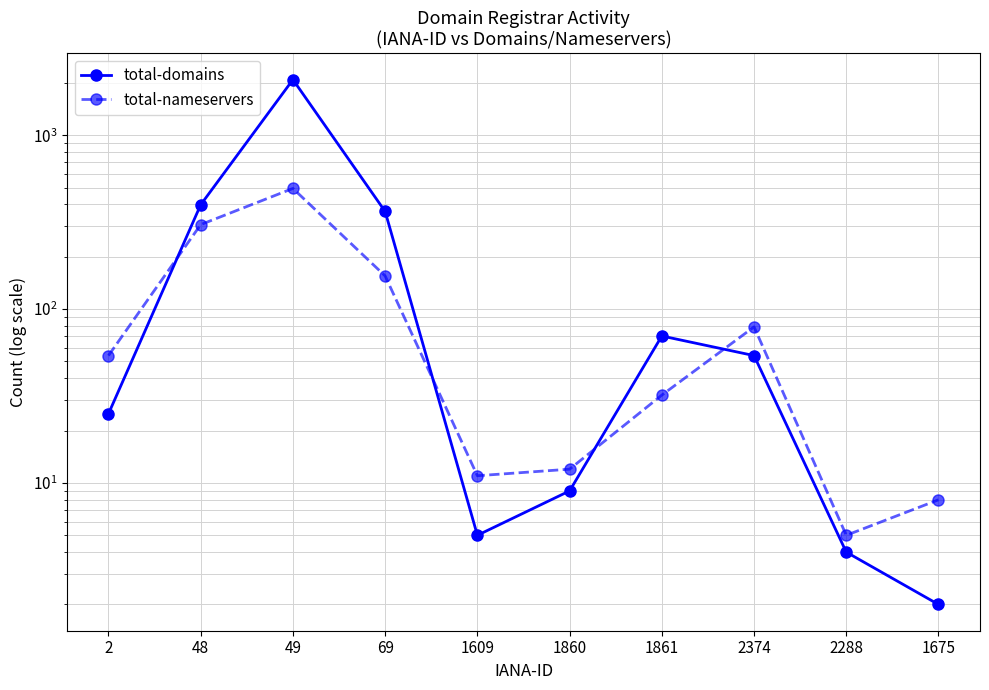

True or false: total-domains has a value of 2087 at 49.

True